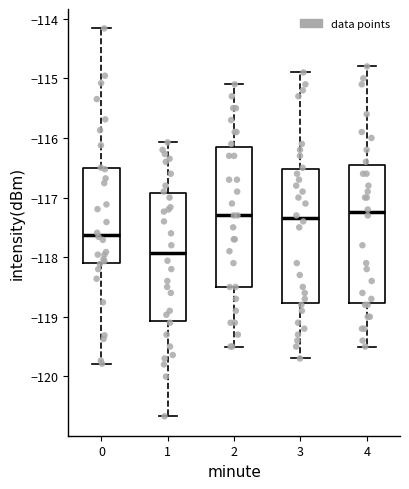

Where does the upper whisker of the box at x = 1 end on the y-axis? The values are not printed on the chart, so give them approximately, as read against the axis.

-116.1